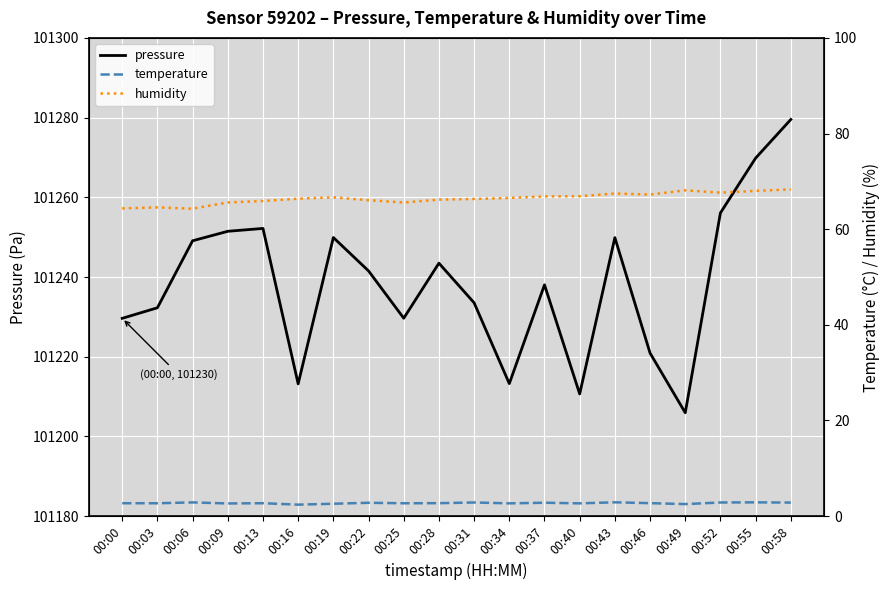

Which series has the largest range (max minus min)?

pressure